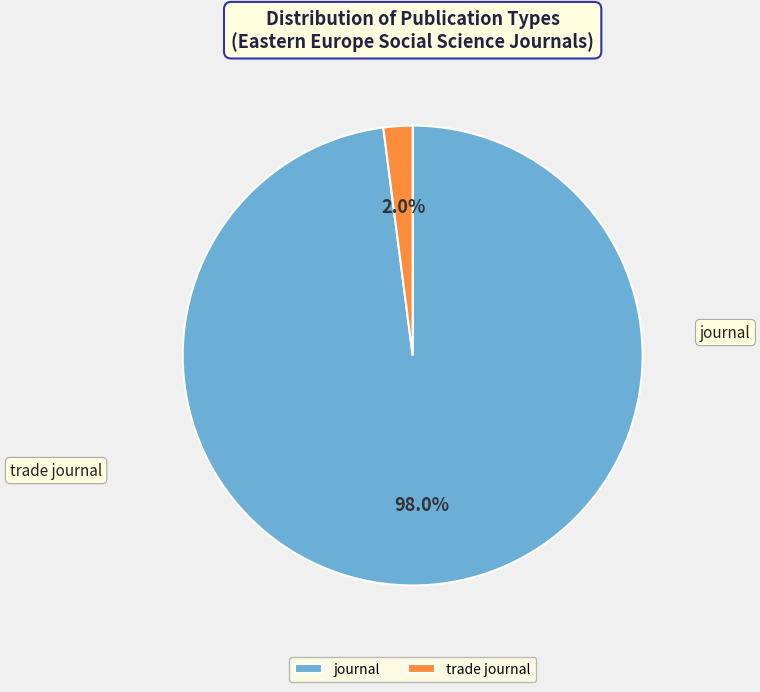

How many slices are in this pie chart?

2